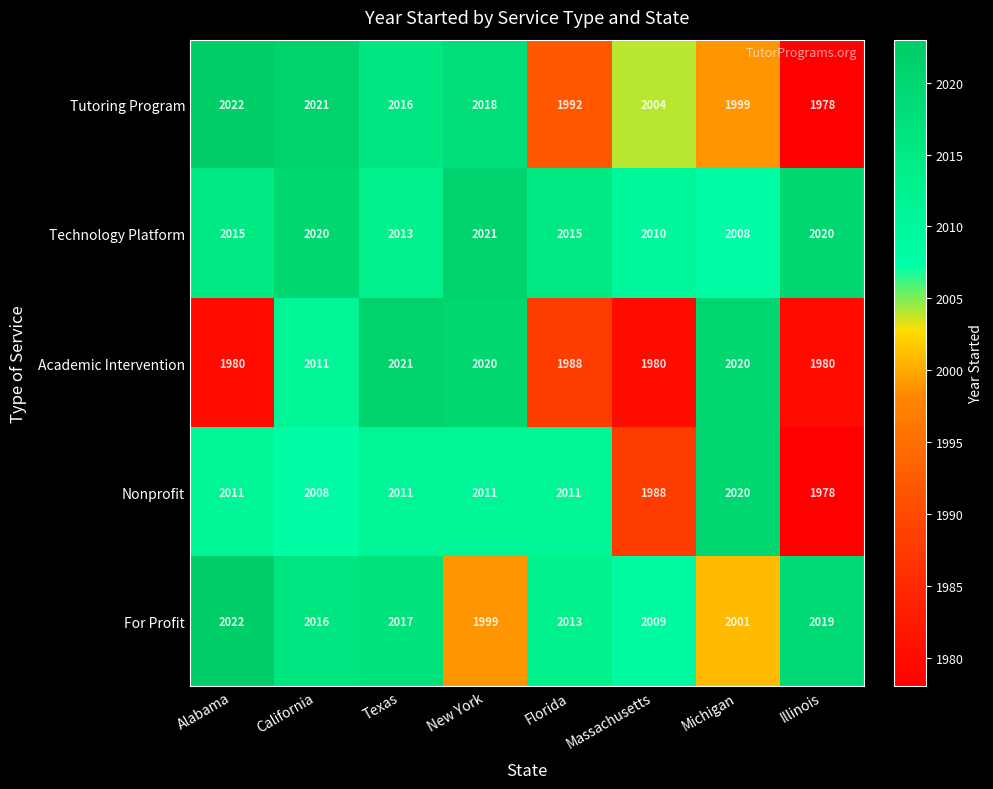

Read the Academic Intervention value at Michigan, to the nearest 5.

2020